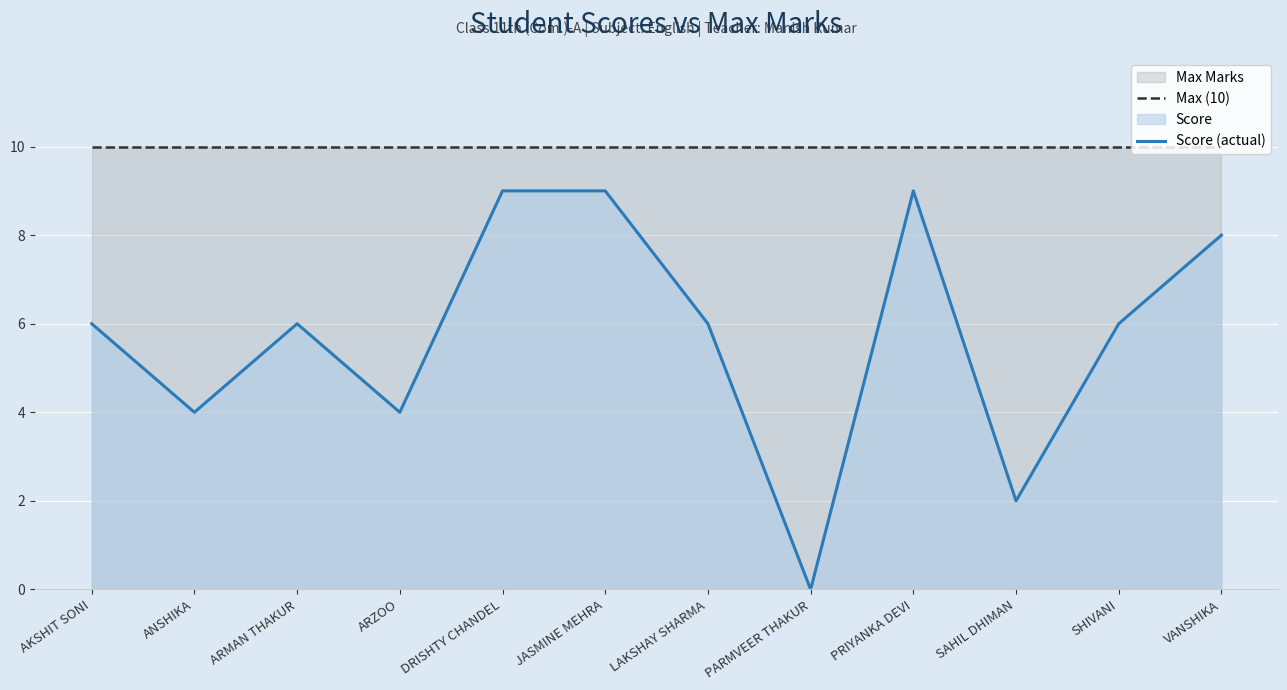

True or false: Max (10) and Score (actual) intersect in this chart.

False